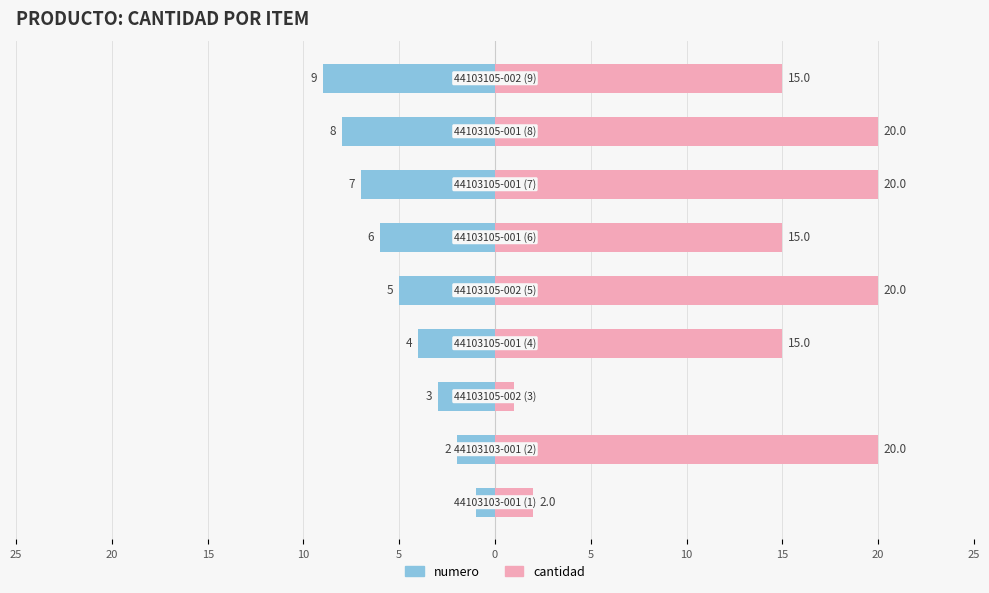

Which series has the widest spread of values?

cantidad